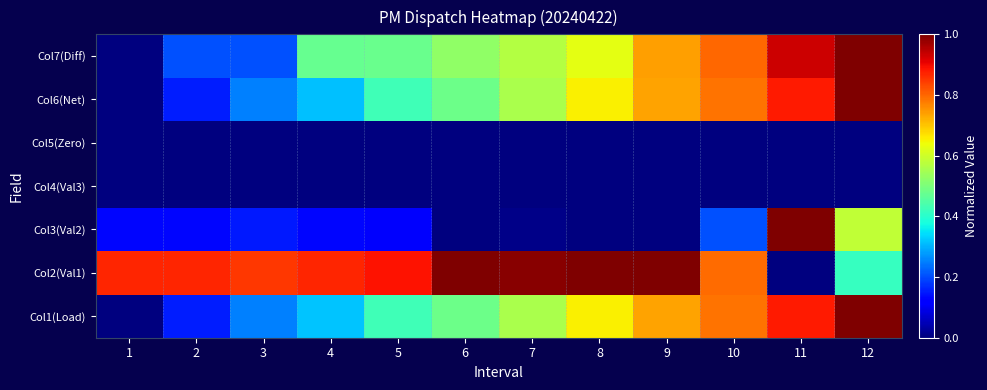

How many data points does each series have?

12